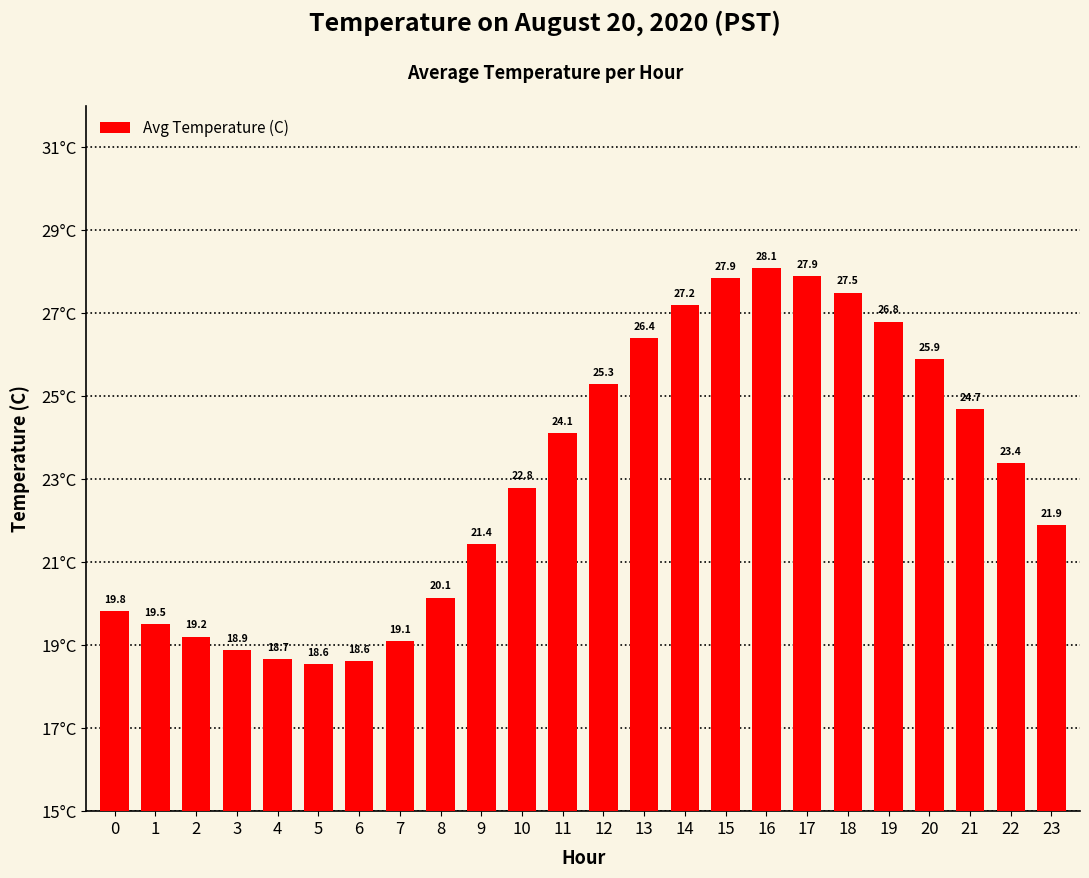

What is the sum of the values at 6 and 8?

38.8